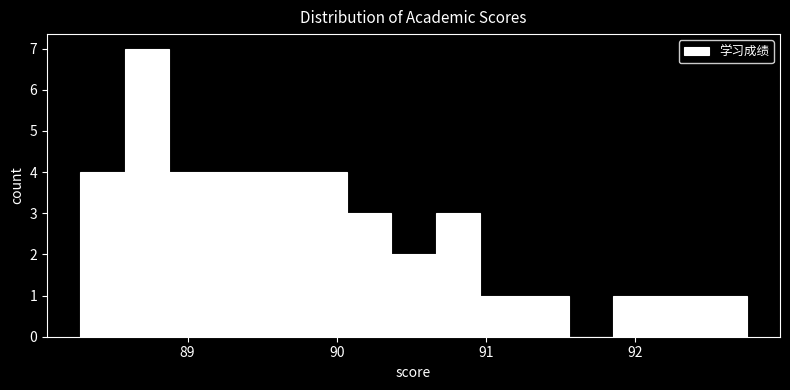

Around what value on the x-axis is the tallest bar? Give the approximate position of its centre, as read against the axis.

88.7